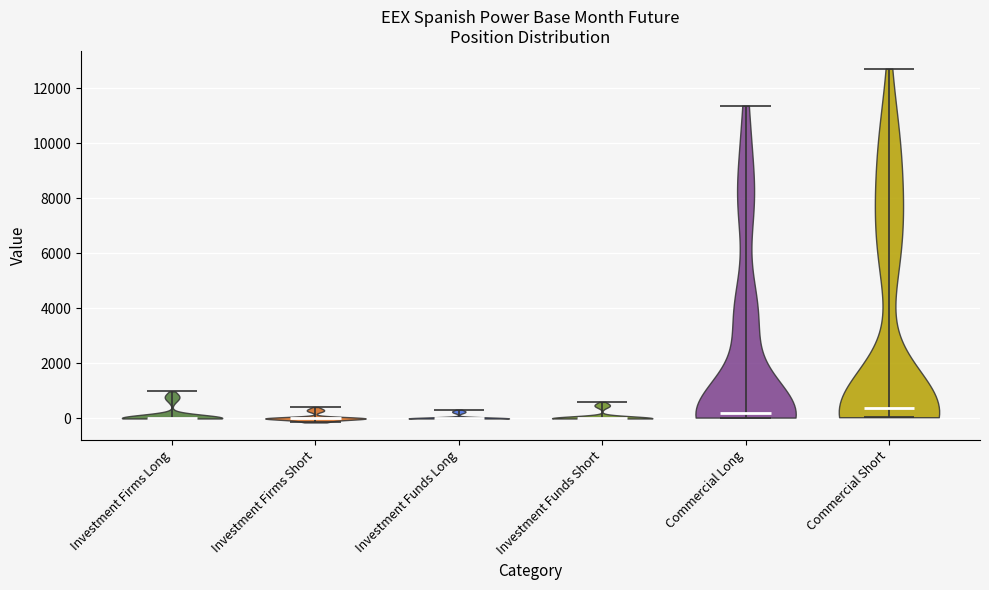

Reading left to right, read every violin against the y-axis: where its median line is, and the lowest and highest points it reaches. The values are not printed on the chart, so give them approximately, as read against the axis.

Investment Firms Long: median line 0, lowest point 0, highest point 1000
Investment Firms Short: median line 0, lowest point -200, highest point 400
Investment Funds Long: median line 0, lowest point 0, highest point 400
Investment Funds Short: median line 0, lowest point 0, highest point 600
Commercial Long: median line 200, lowest point 0, highest point 11400
Commercial Short: median line 400, lowest point 0, highest point 12800